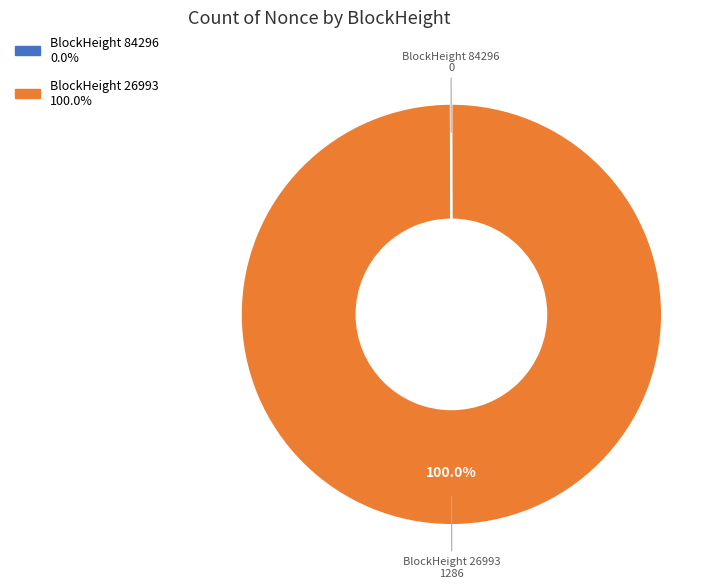

Is there a majority slice in this chart?

Yes